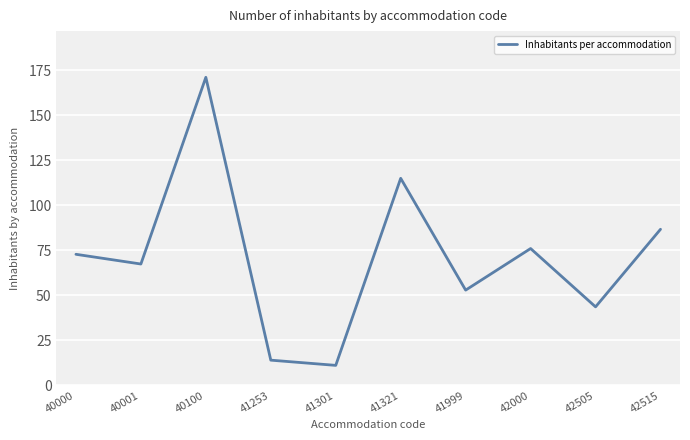

How many values are below 72?

5